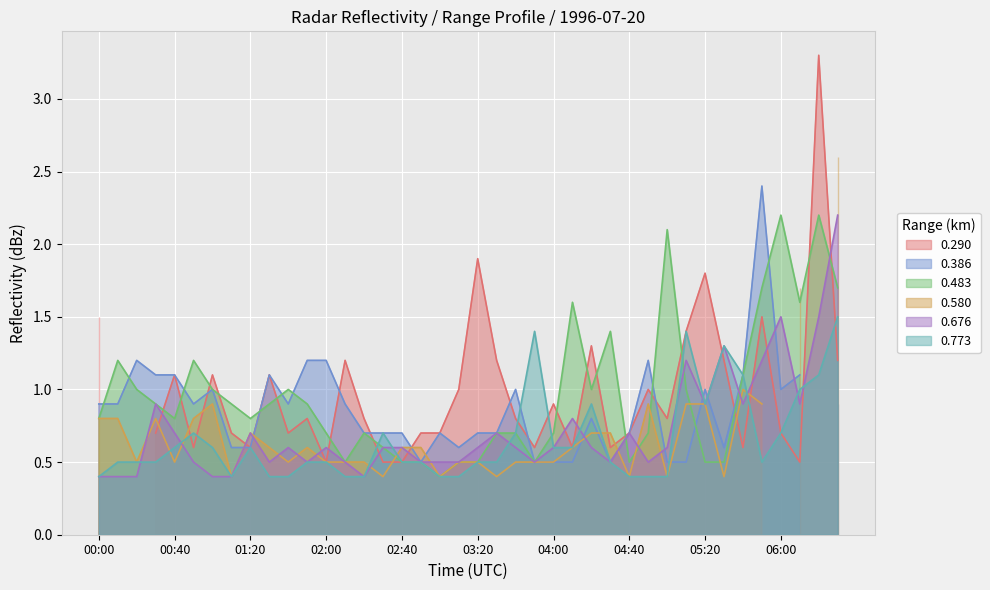

What is the difference between the second highest and minimum values in the 0.676 series?

1.1